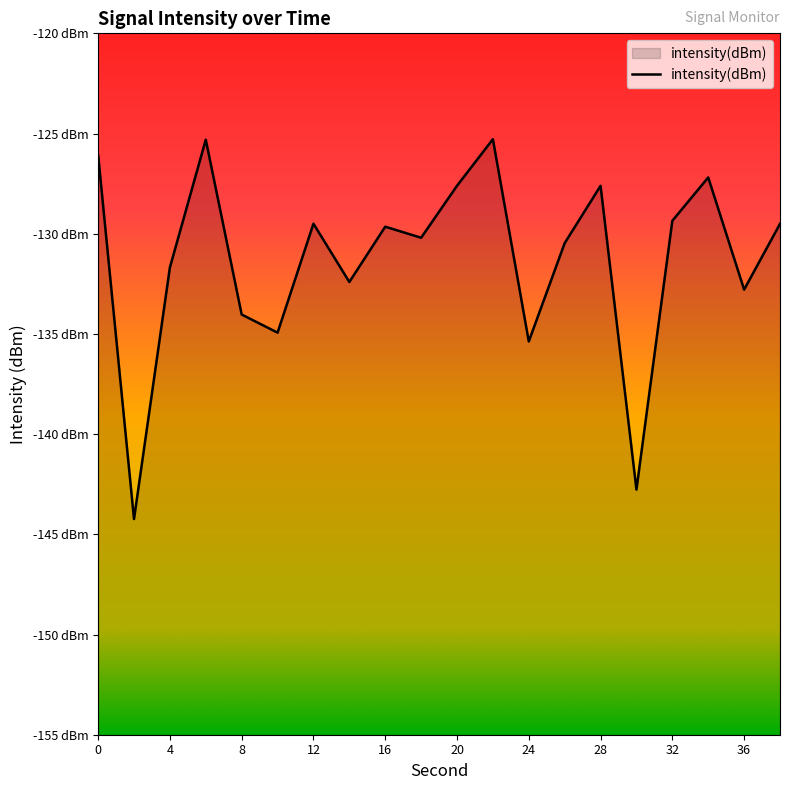

How many points are lower than both their immediate neighbors (excluding endpoints)?

7